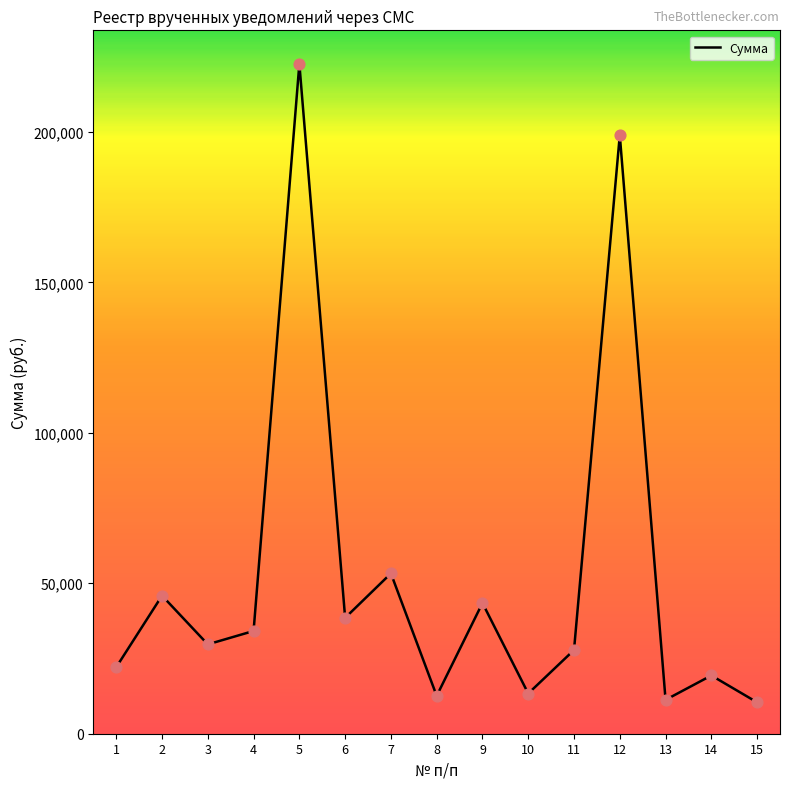

Which has a higher value, 2 or 13?

2